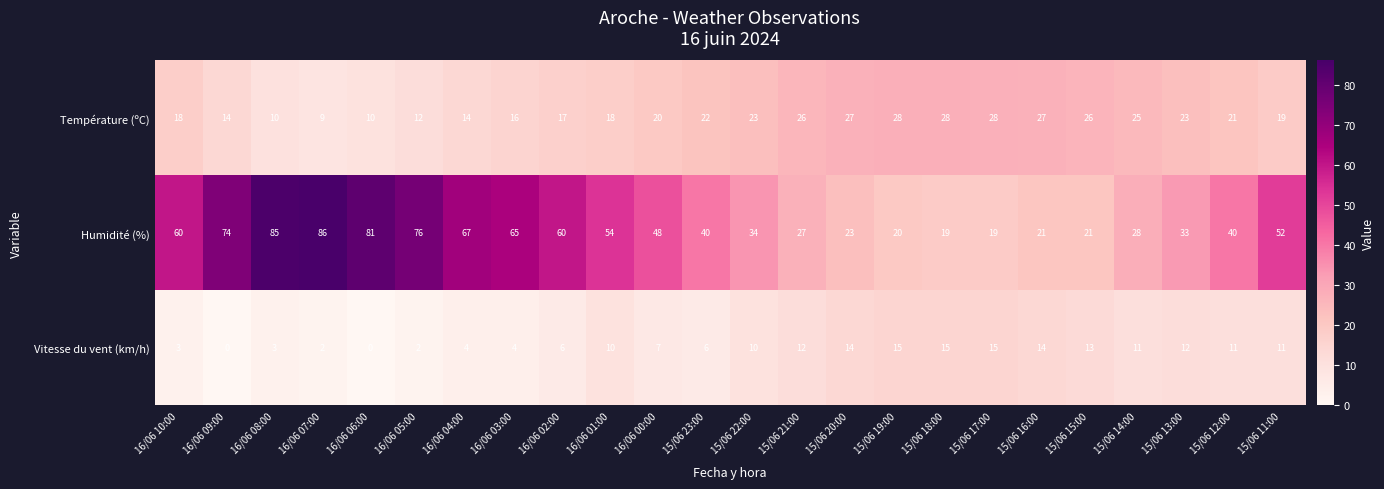

Rank the series by their average value, from highest to lowest.

Humidité (%), Température (ºC), Vitesse du vent (km/h)